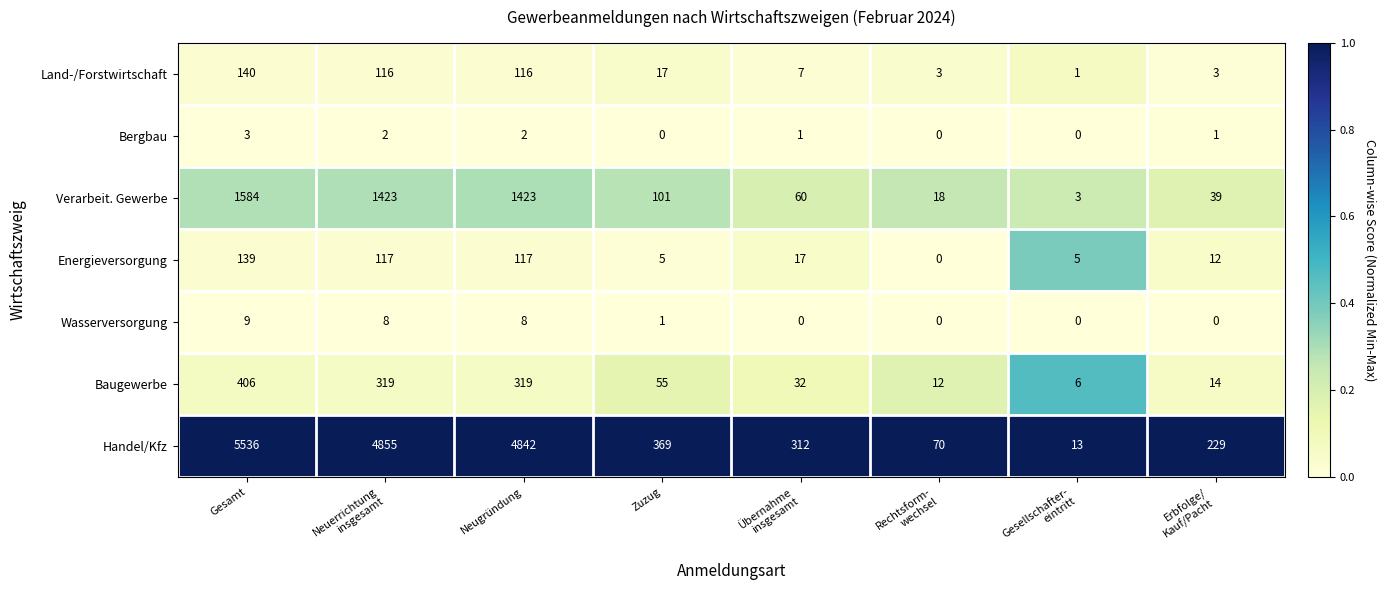

What is the minimum value for Handel/Kfz?

13